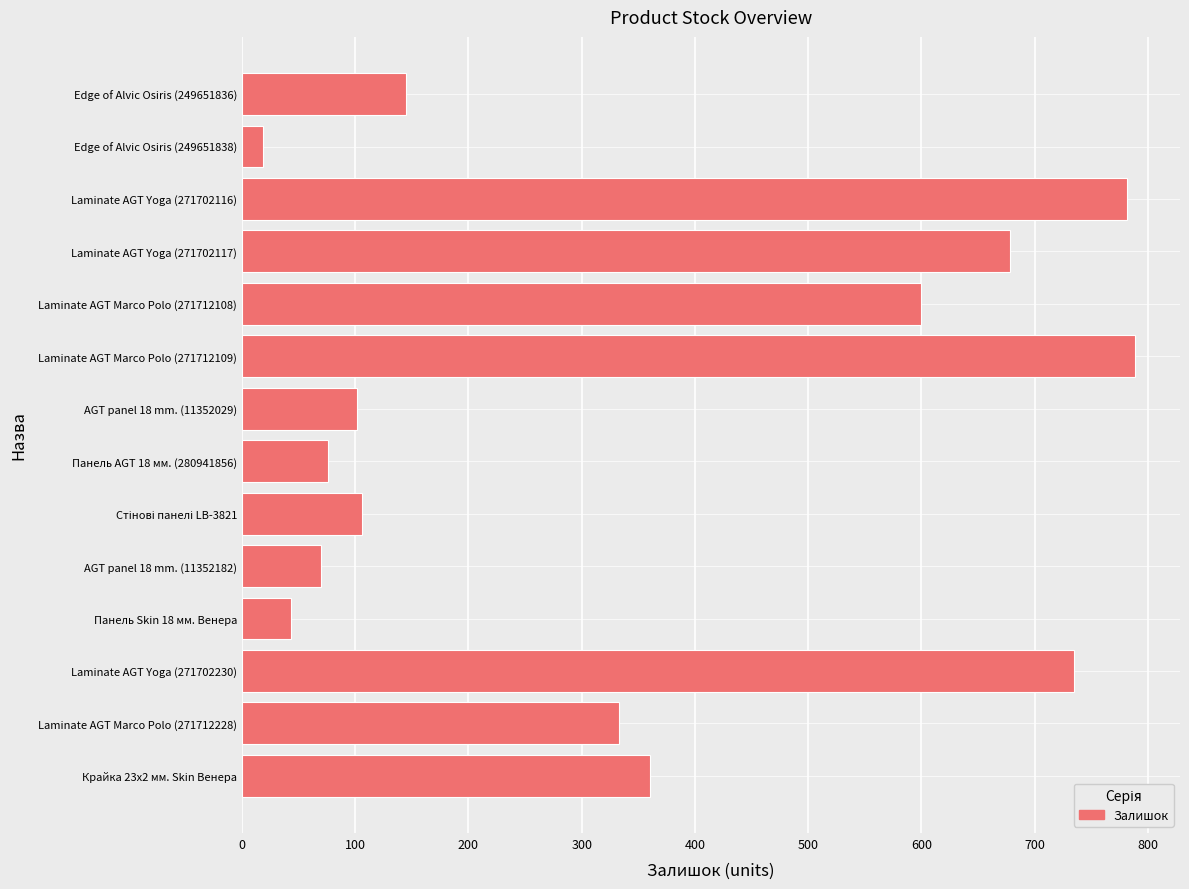

At which label is the value closest to 404?

Крайка 23x2 мм. Skin Венера